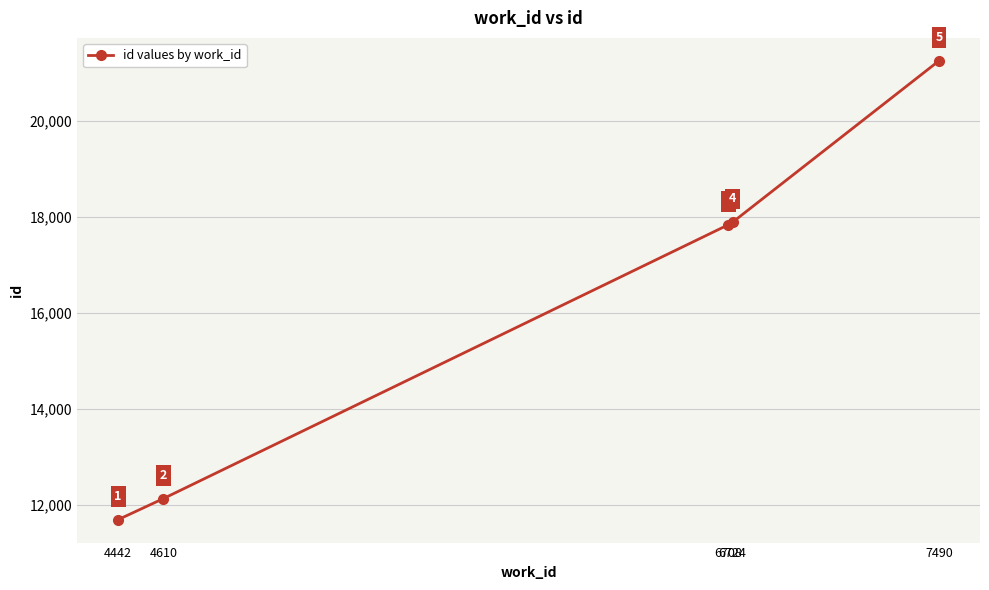

What is the ratio of the value at 6708 to the value at 6724?

1.0